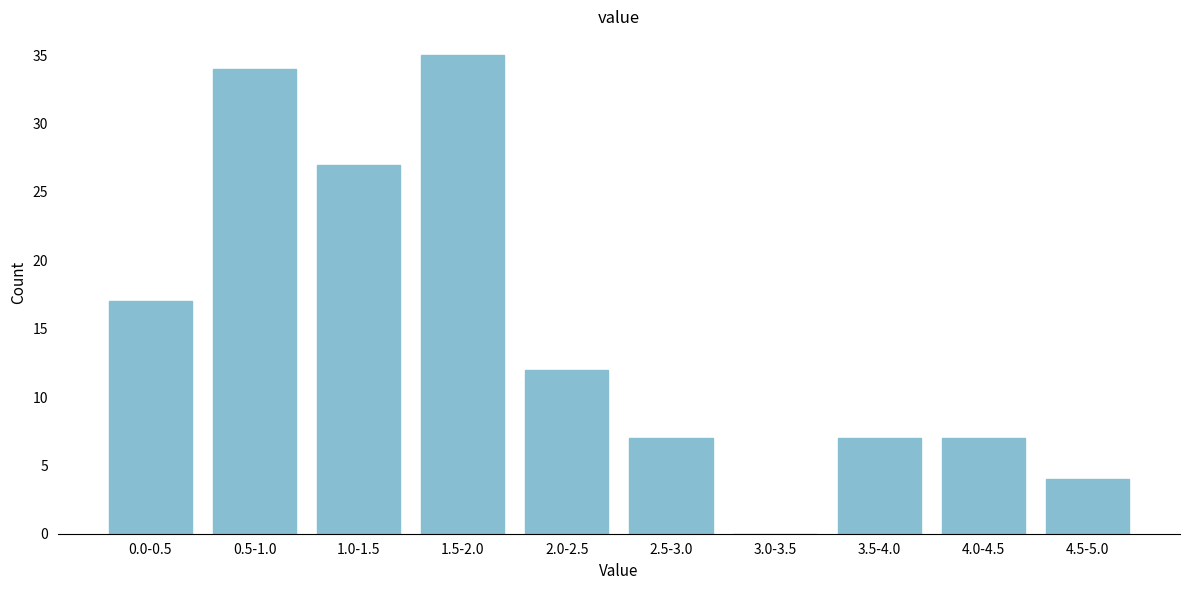

Reading right to left, list all the values displayed in this chart.

4.5-5.0=4	4.0-4.5=7	3.5-4.0=7	3.0-3.5=0	2.5-3.0=7	2.0-2.5=12	1.5-2.0=35	1.0-1.5=27	0.5-1.0=34	0.0-0.5=17